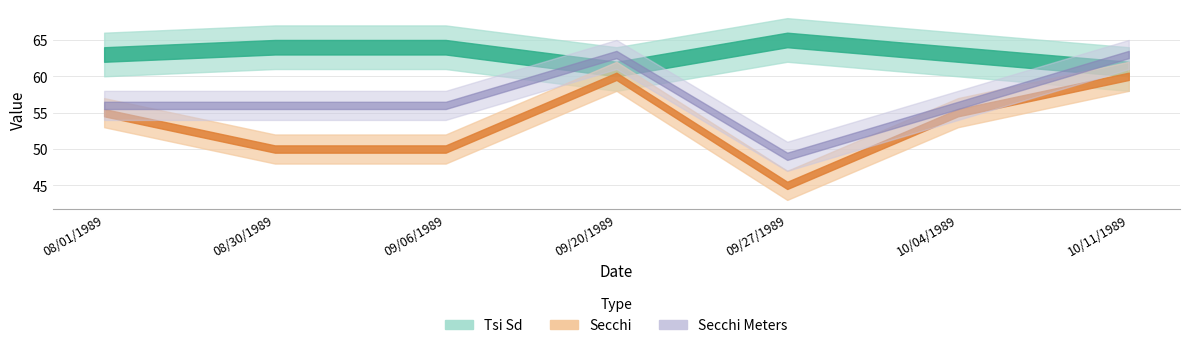

Where is Secchi Meters nearest to the value 0?

09/27/1989